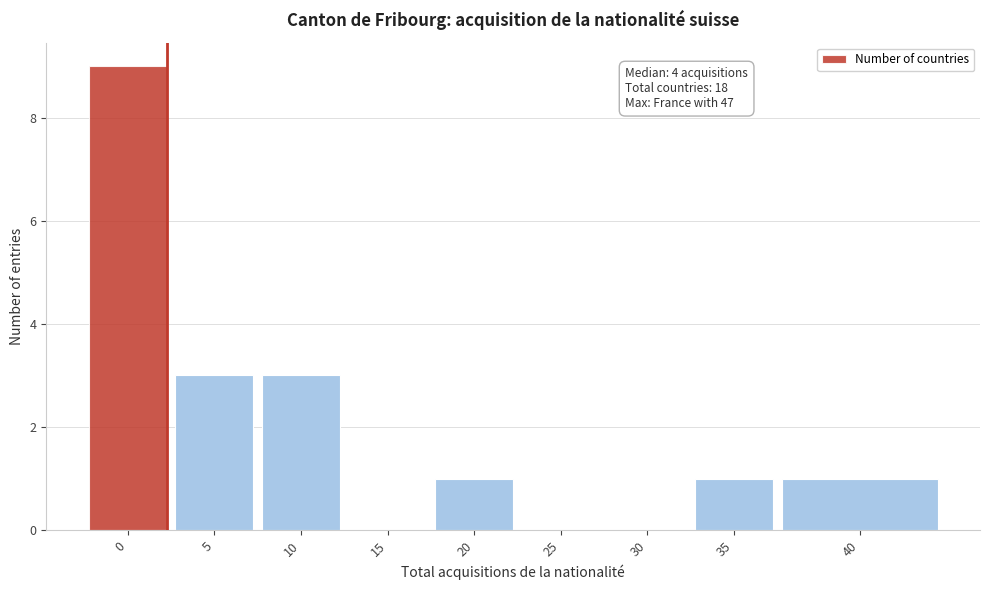

Reading left to right, list all the values displayed in this chart.

0=9	5=3	10=3	15=0	20=1	25=0	30=0	35=1	40=1